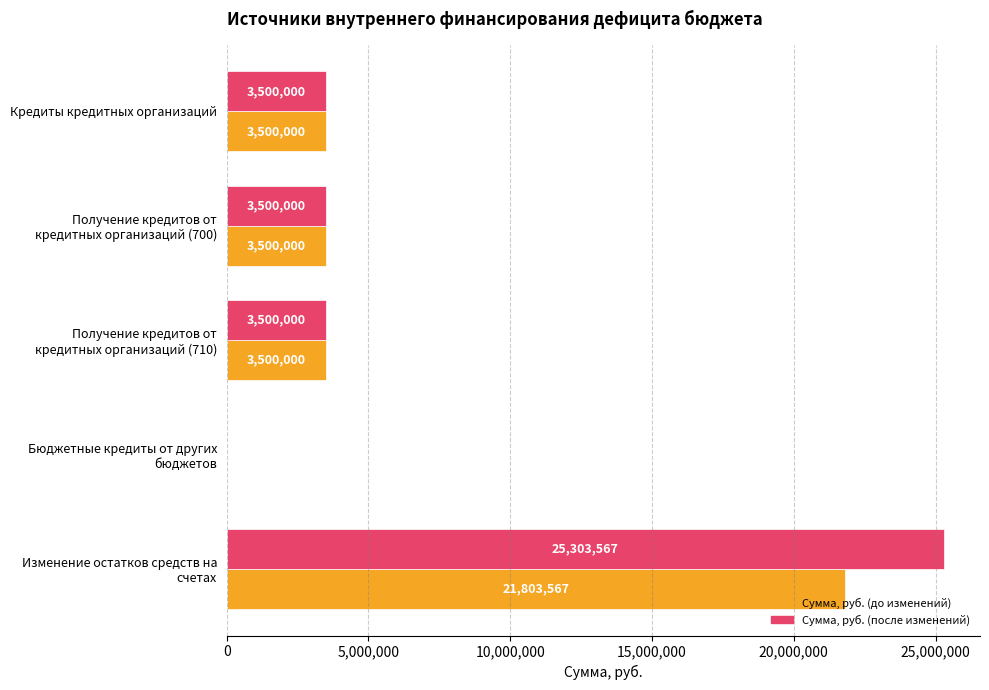

What is the total value across all series at Кредиты кредитных организаций?

7000000.0